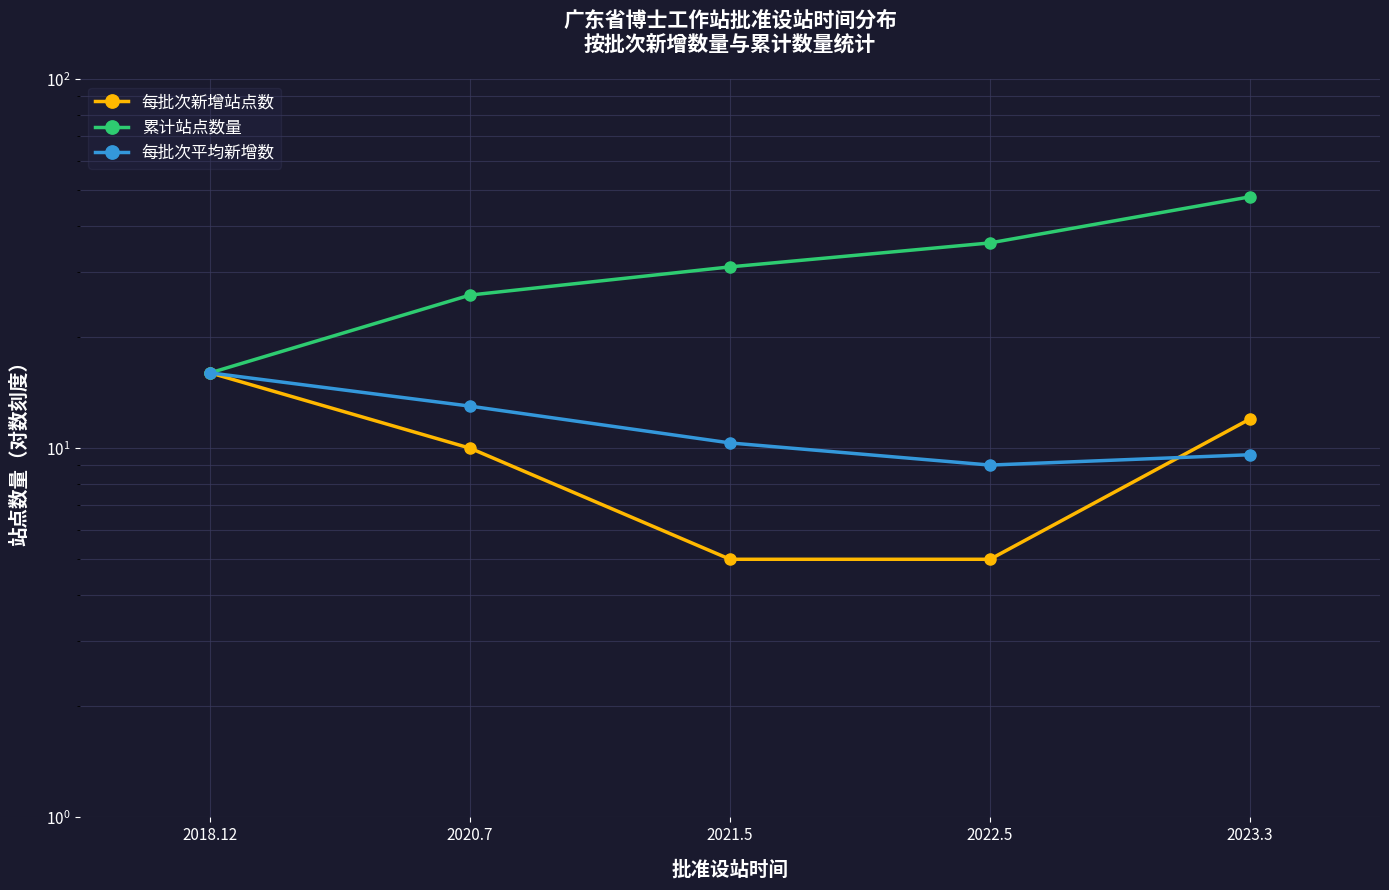

In 每批次平均新增数, how many points are lower than both neighbors (excluding endpoints)?

1